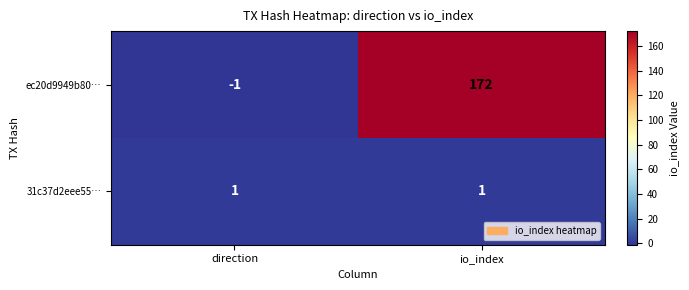

How many distinct data groups are displayed?

2